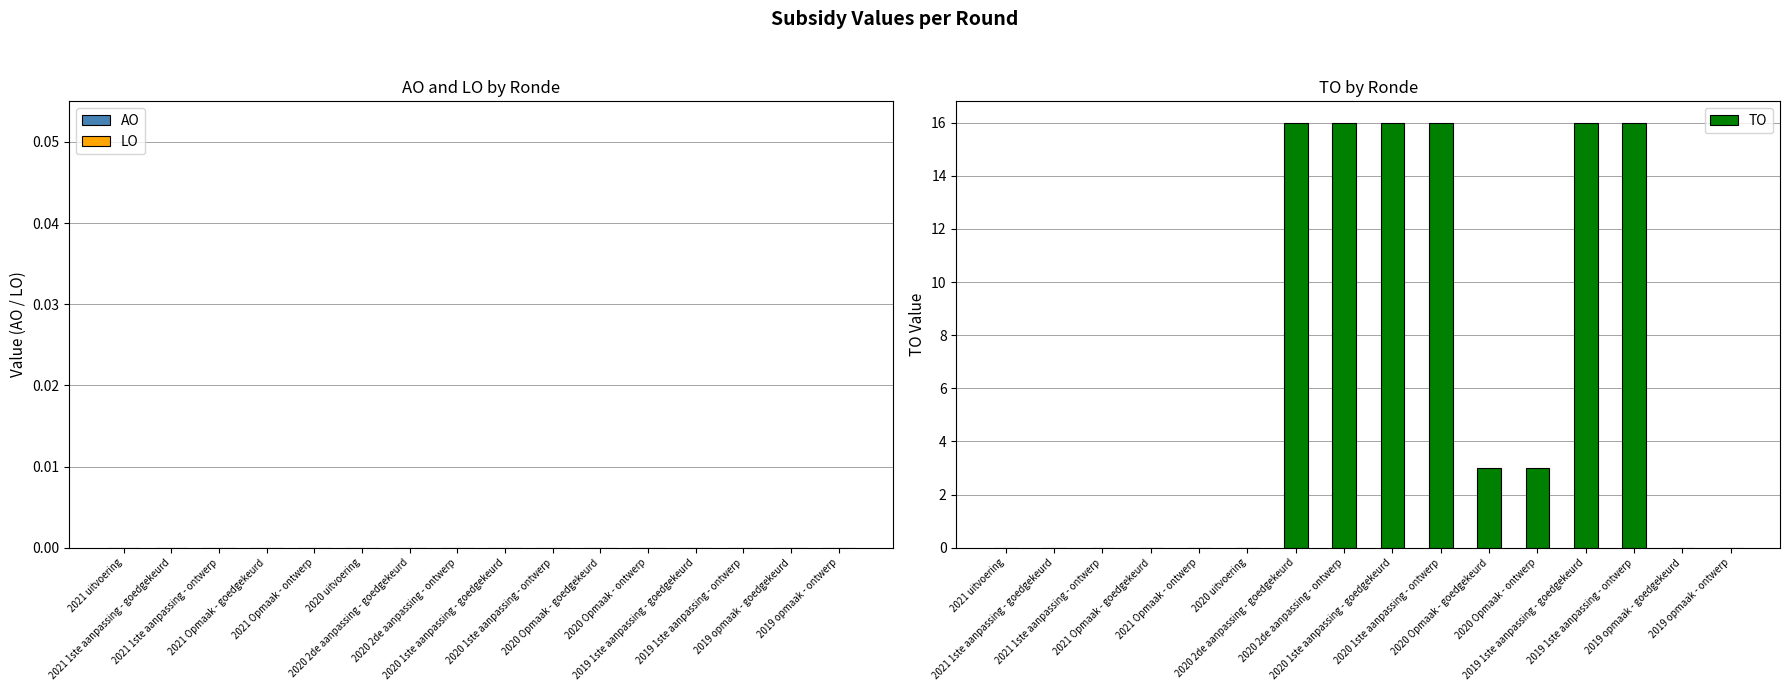

What is the sum of all values?

102